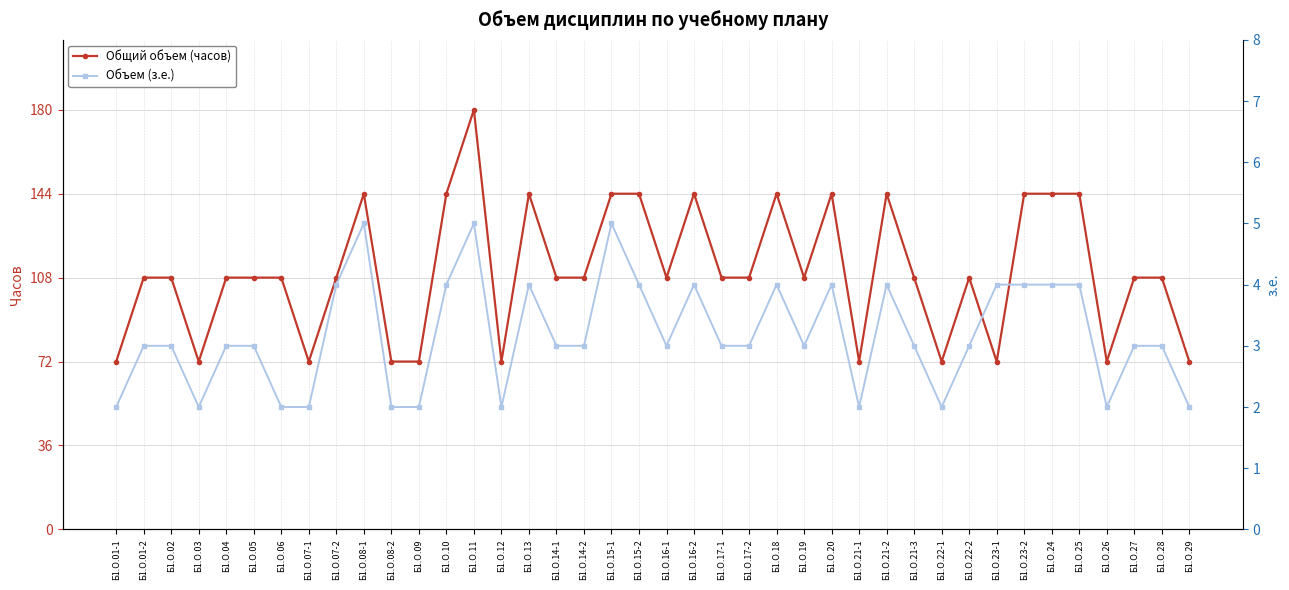

Which series changed the most between Б1.О.02 and Б1.О.20?

Общий объем (часов)